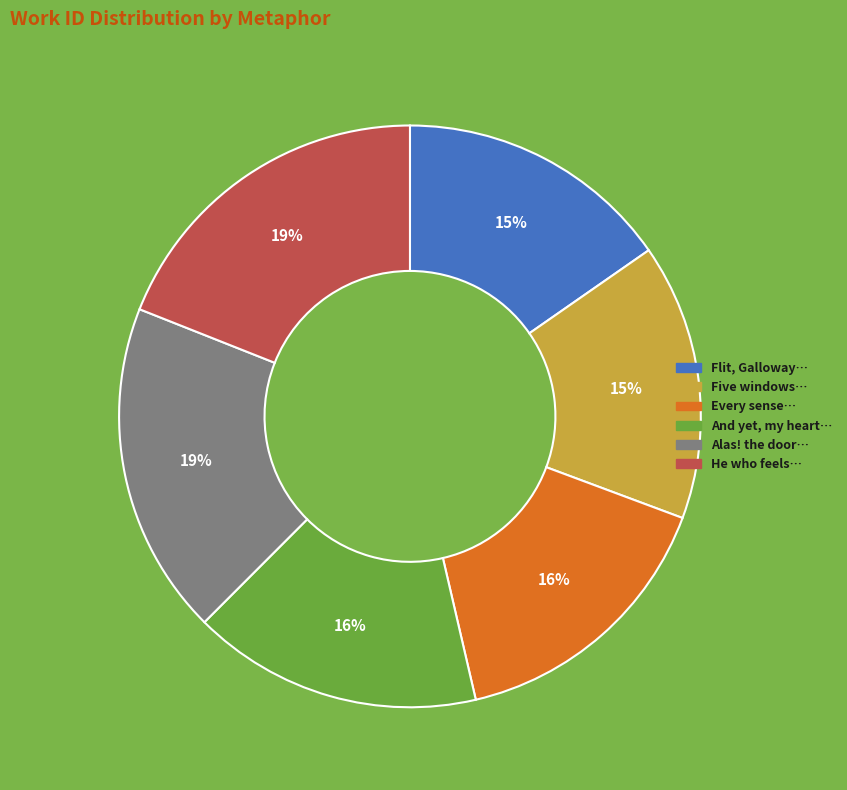

What percentage is the Every sense… slice, to the nearest percent?

16%